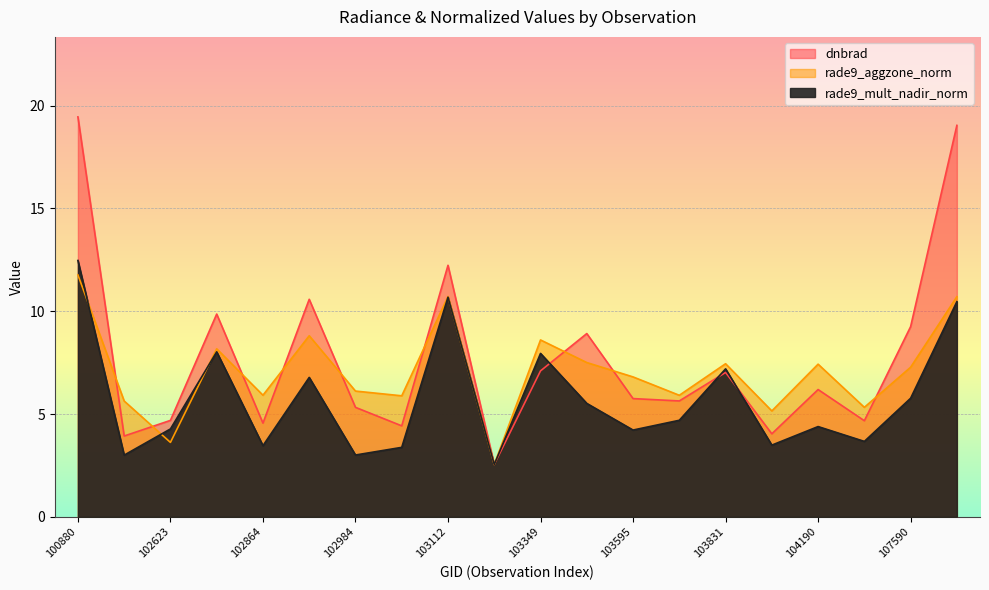

What is the sum of all rade9_aggzone_norm values?

141.3